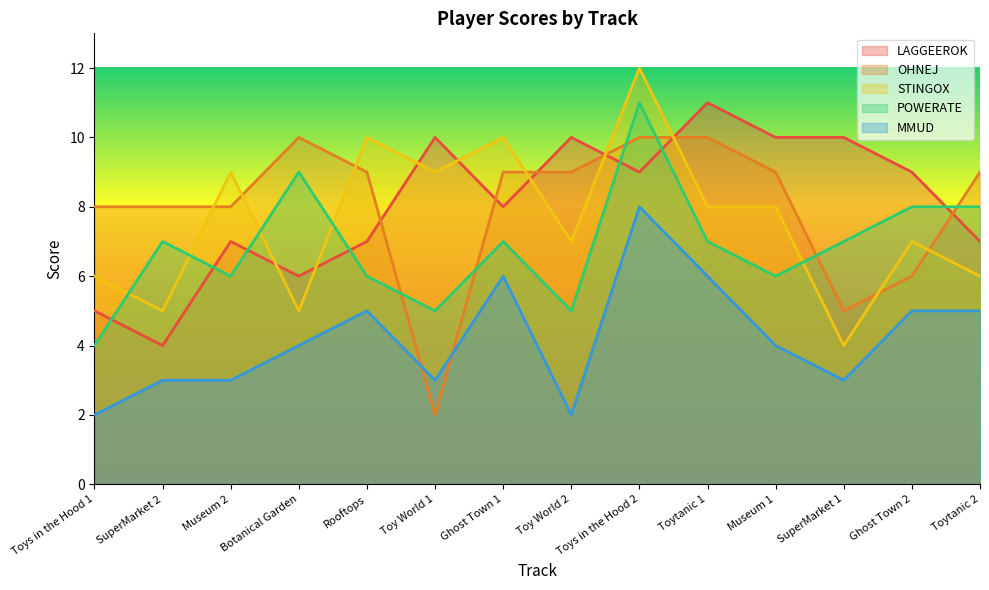

What is the minimum value for STINGOX?

4